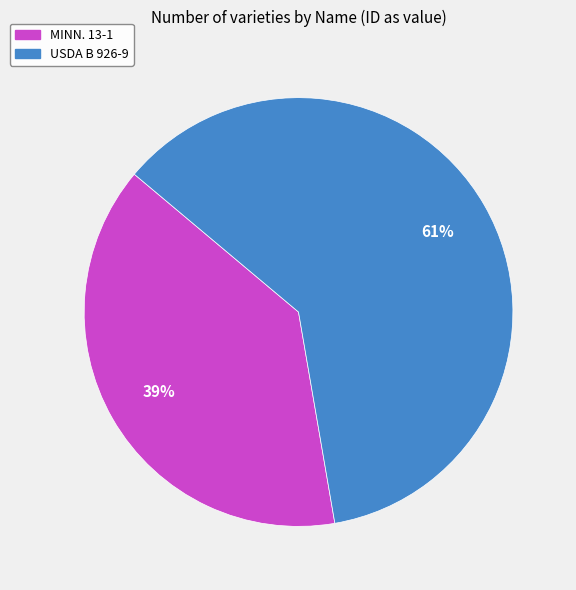

Is the sum of USDA B 926-9 and MINN. 13-1 greater than half?

Yes